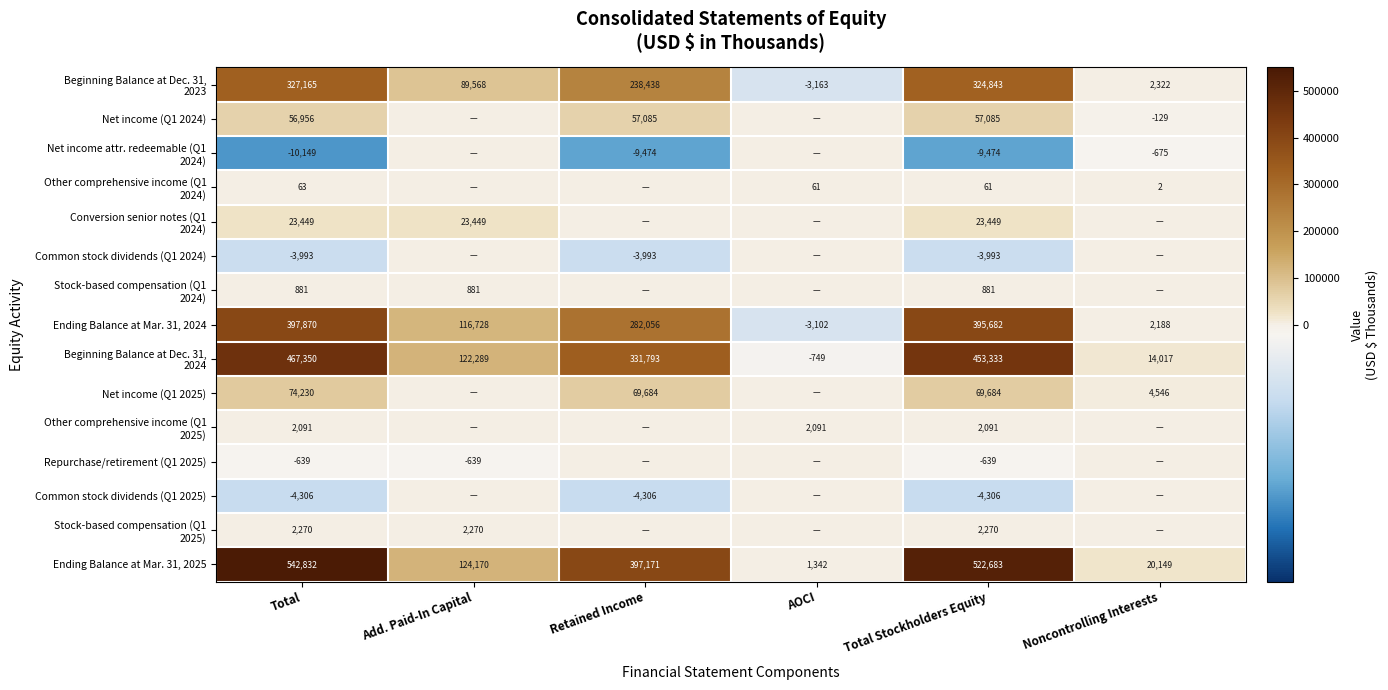

What is the total value across all series at Add. Paid-In Capital?

478716